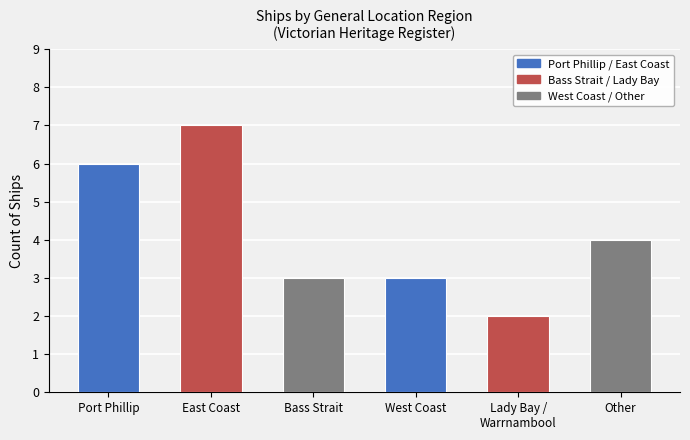

What position from the right is East Coast?

5